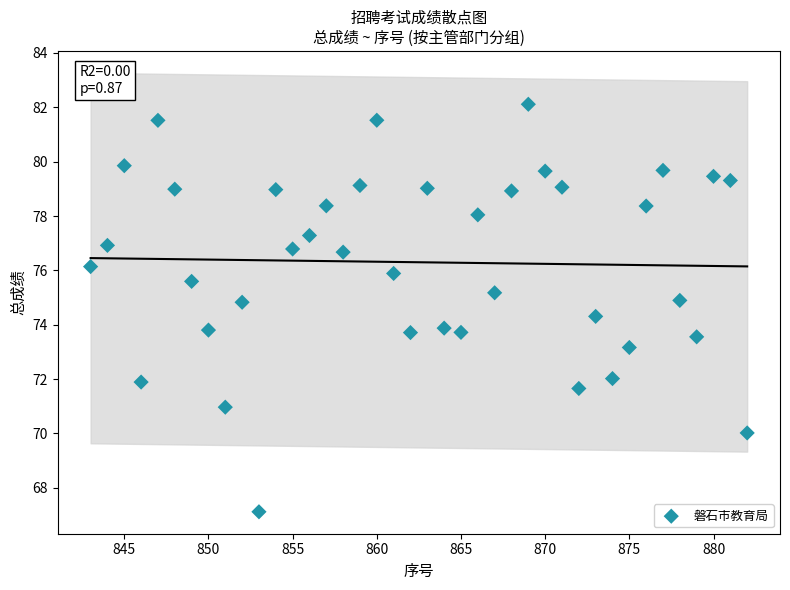

What is the range of X values (max minus min)?

39.0